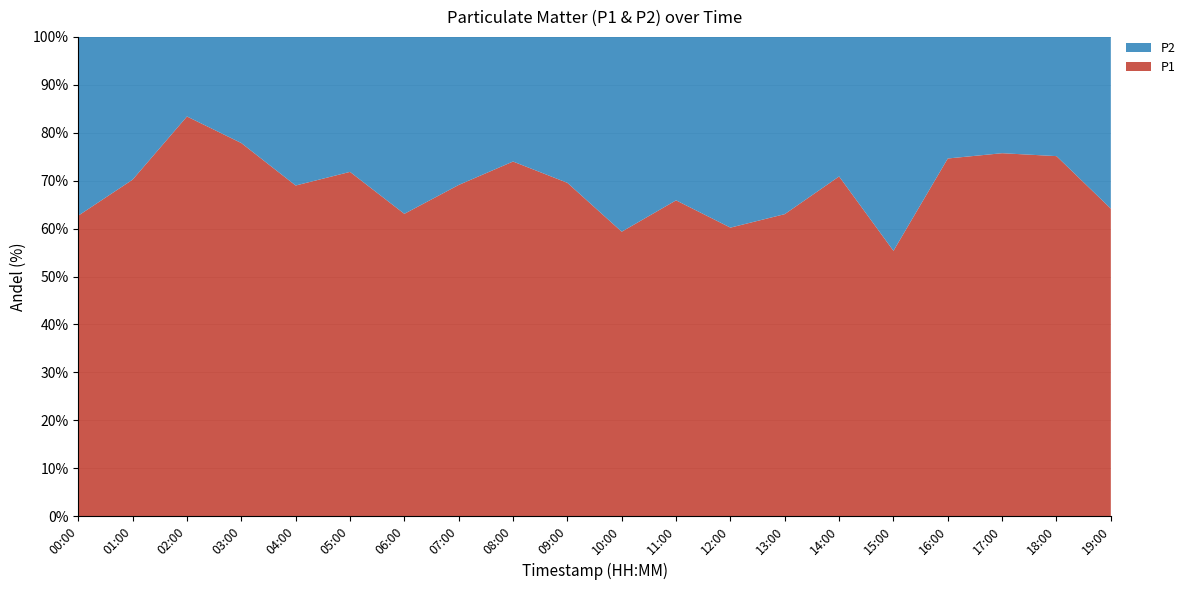

Reading left to right, list all the values displayed in this chart.

P1: 00:00=4.0	01:00=7.0	02:00=12.3	03:00=8.7	04:00=5.5	05:00=6.6	06:00=4.1	07:00=6.5	08:00=7.0	09:00=5.1	10:00=3.6	11:00=4.2	12:00=3.6	13:00=4.4	14:00=6.5	15:00=3.1	16:00=7.0	17:00=7.8	18:00=7.8	19:00=4.8
P2: 00:00=2.4	01:00=3.0	02:00=2.5	03:00=2.5	04:00=2.5	05:00=2.6	06:00=2.4	07:00=2.9	08:00=2.5	09:00=2.2	10:00=2.5	11:00=2.2	12:00=2.4	13:00=2.6	14:00=2.6	15:00=2.5	16:00=2.4	17:00=2.5	18:00=2.6	19:00=2.7